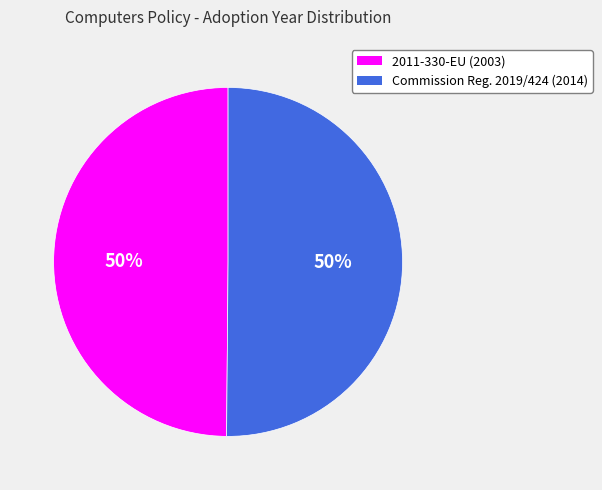

To the nearest percent, what is the average slice percentage?

50%